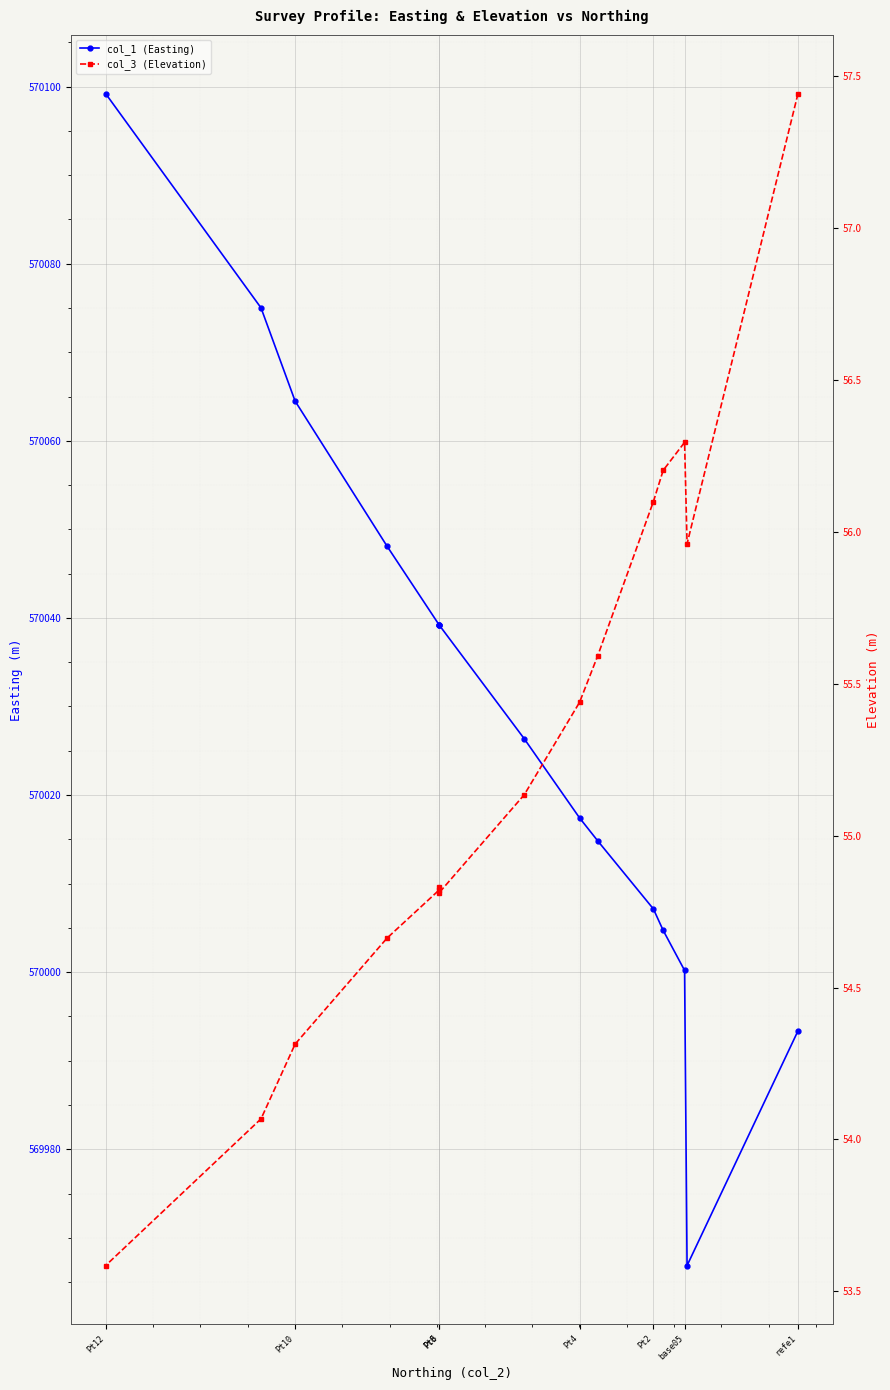

What is the average value of the col_1 (Easting) series?

570029.0